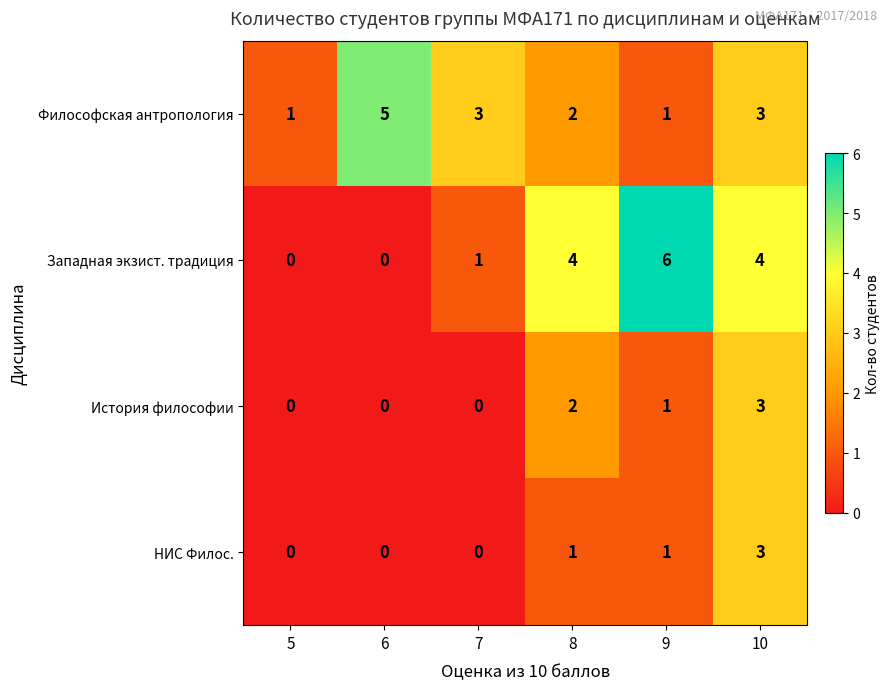

What is the sum of all Западная экзист. традиция values?

15